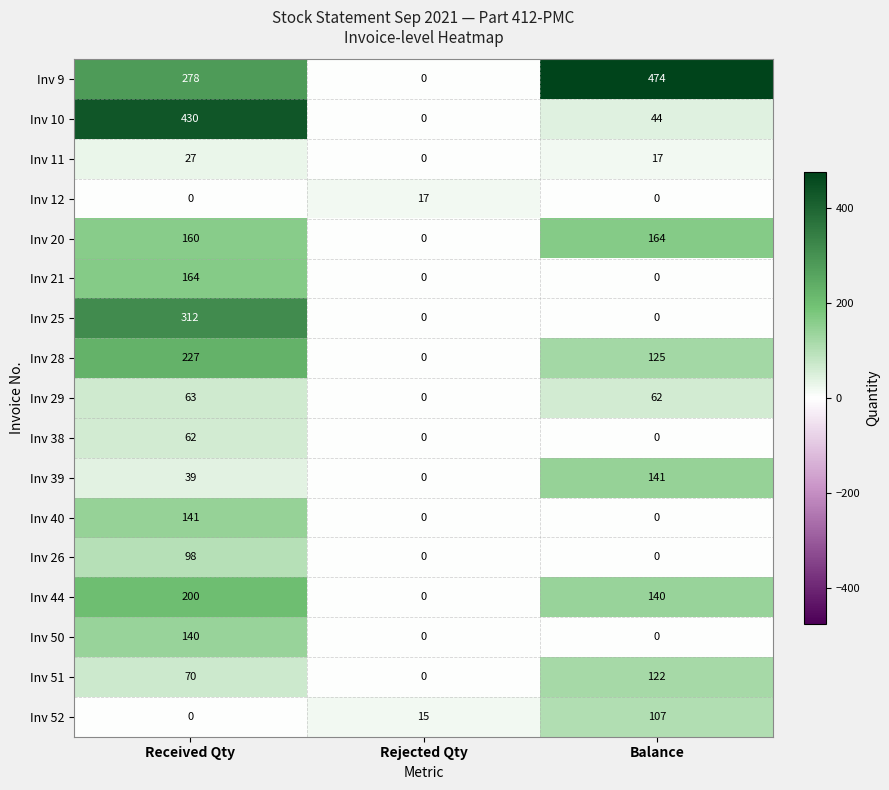

At which label is Inv 51 closest to 61?

Received Qty